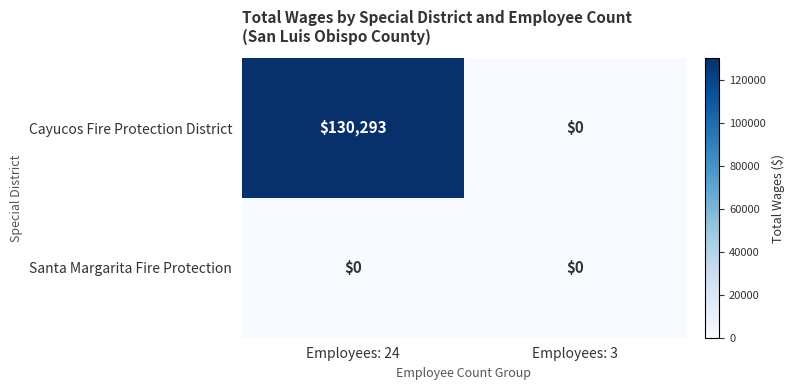

Between Employees: 24 and Employees: 3, which series saw the biggest shift?

Cayucos Fire Protection District